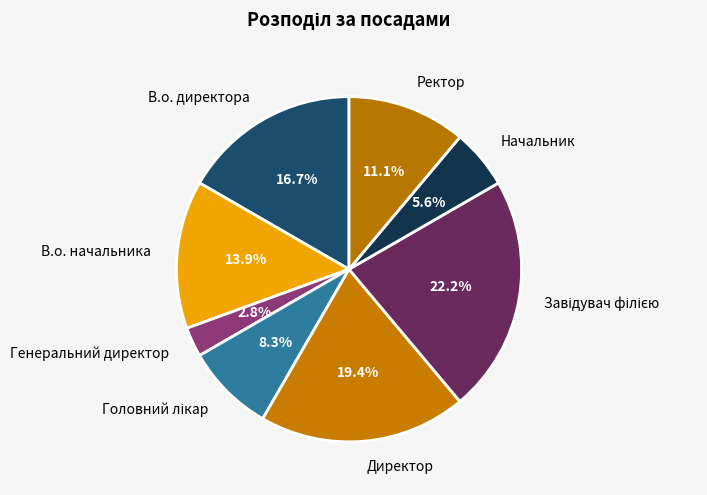

Is there a majority slice in this chart?

No